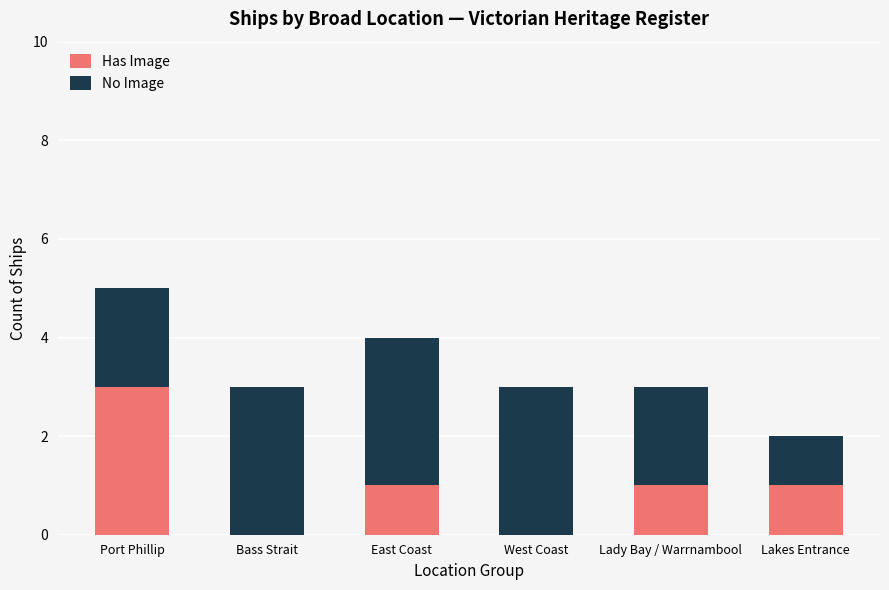

What are all the series names shown in the legend?

Has Image, No Image